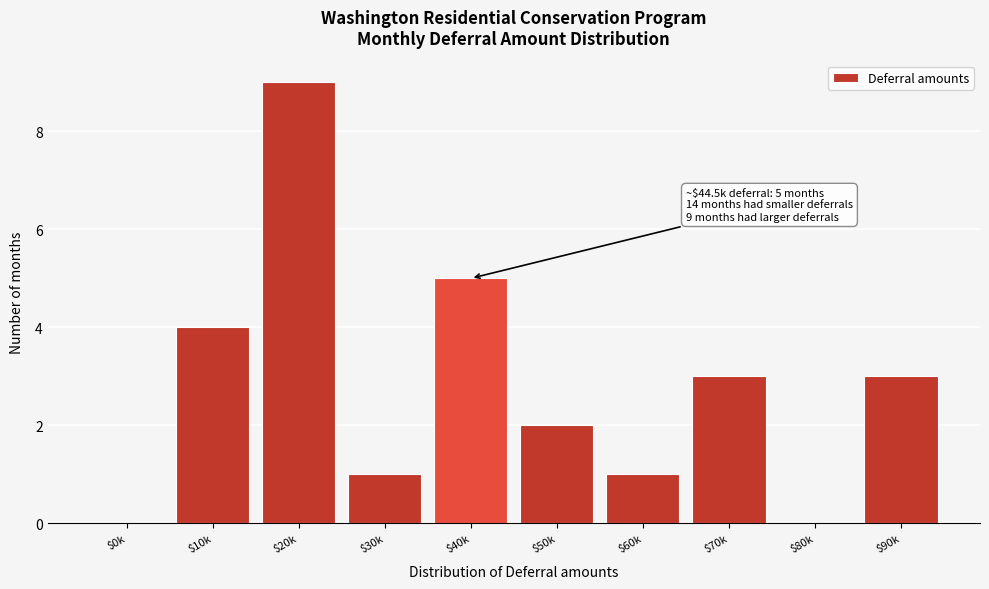

What is the greatest value displayed?

9